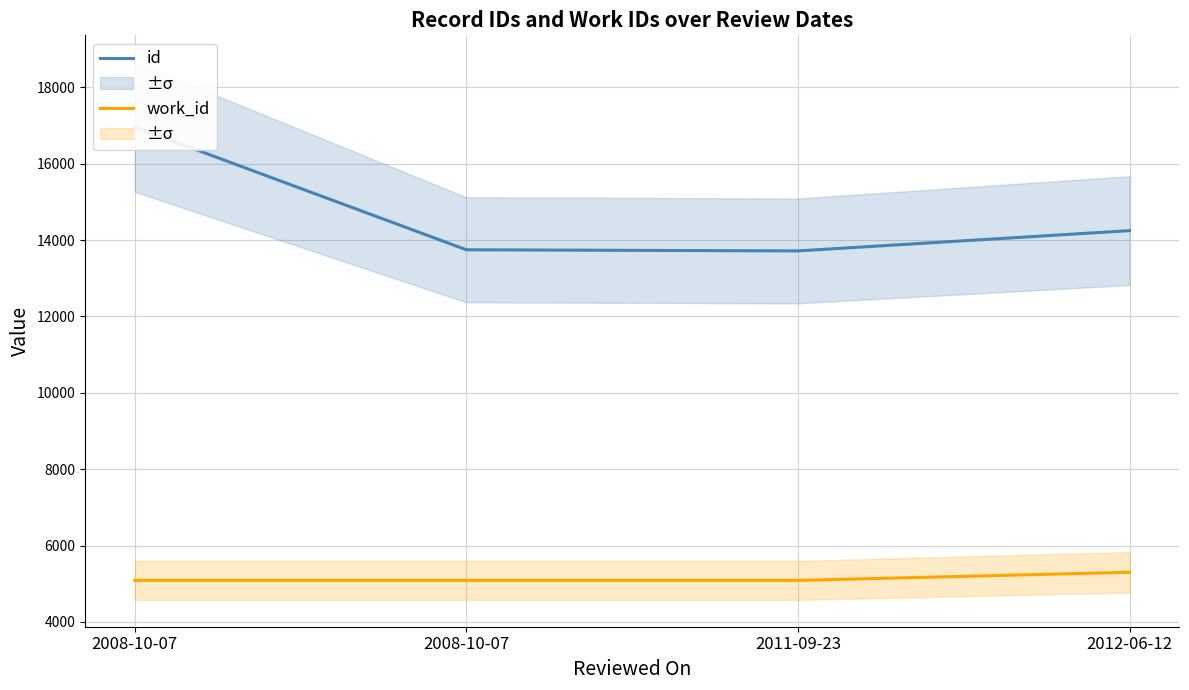

In id, how many points are lower than both neighbors (excluding endpoints)?

1